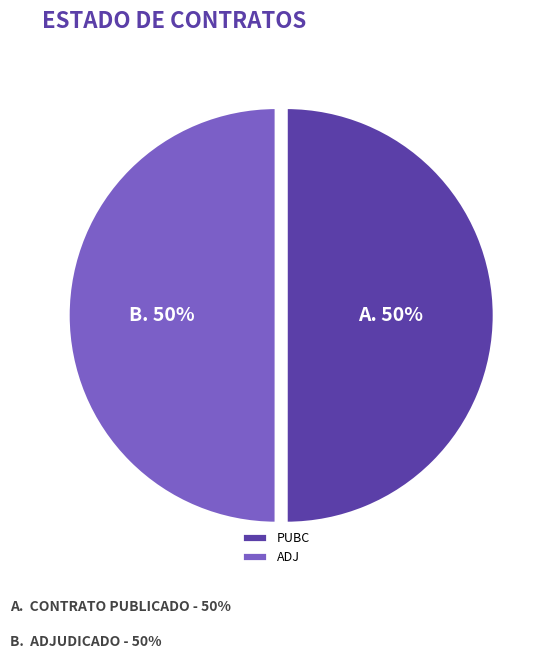

To the nearest percent, what percentage of the pie is PUBC?

50%